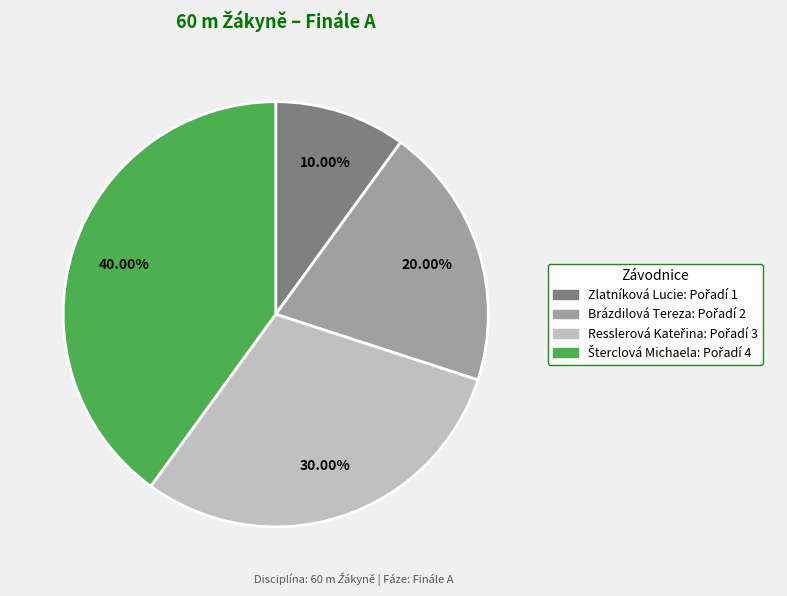

Which slice is the smallest?

Zlatníková Lucie